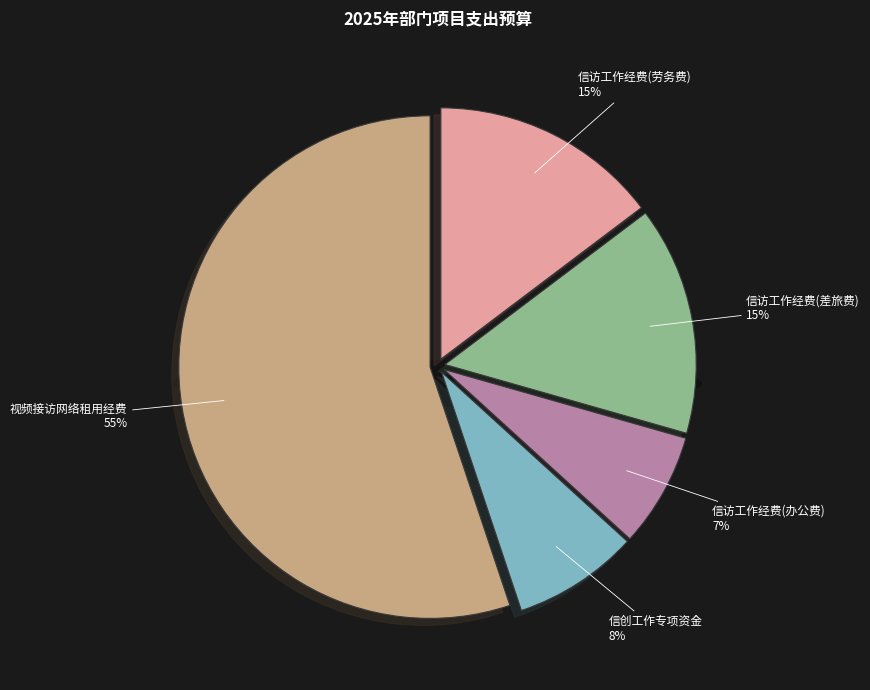

Is it true that 信访工作经费(办公费) is 20% of the pie?

False